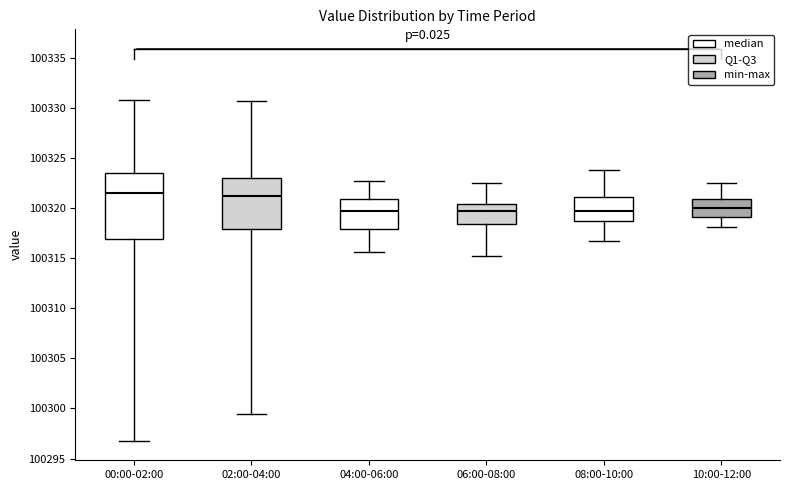

Reading left to right, transcribe this box plot: for each box, give where its median line is, the range the box spans, and where its two whiskers end, as read against the y-axis. The values are not printed on the chart, so give them approximately, as read against the axis.

00:00-02:00: median 100321.5, box 100317.0 to 100323.5, whiskers 100297.0 to 100331.0
02:00-04:00: median 100321.0, box 100318.0 to 100323.0, whiskers 100299.5 to 100330.5
04:00-06:00: median 100319.5, box 100318.0 to 100321.0, whiskers 100315.5 to 100323.0
06:00-08:00: median 100320.0, box 100318.5 to 100320.5, whiskers 100315.5 to 100322.5
08:00-10:00: median 100319.5, box 100319.0 to 100321.0, whiskers 100316.5 to 100324.0
10:00-12:00: median 100320.0, box 100319.0 to 100321.0, whiskers 100318.0 to 100322.5